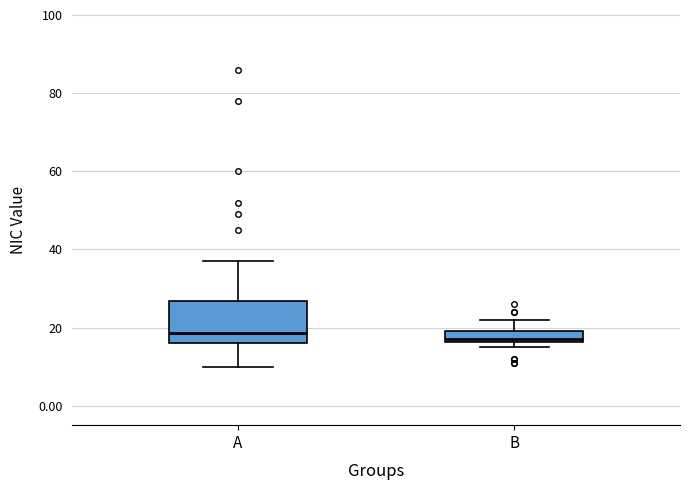

Where does the upper whisker of the box for B end on the y-axis? The values are not printed on the chart, so give them approximately, as read against the axis.

22